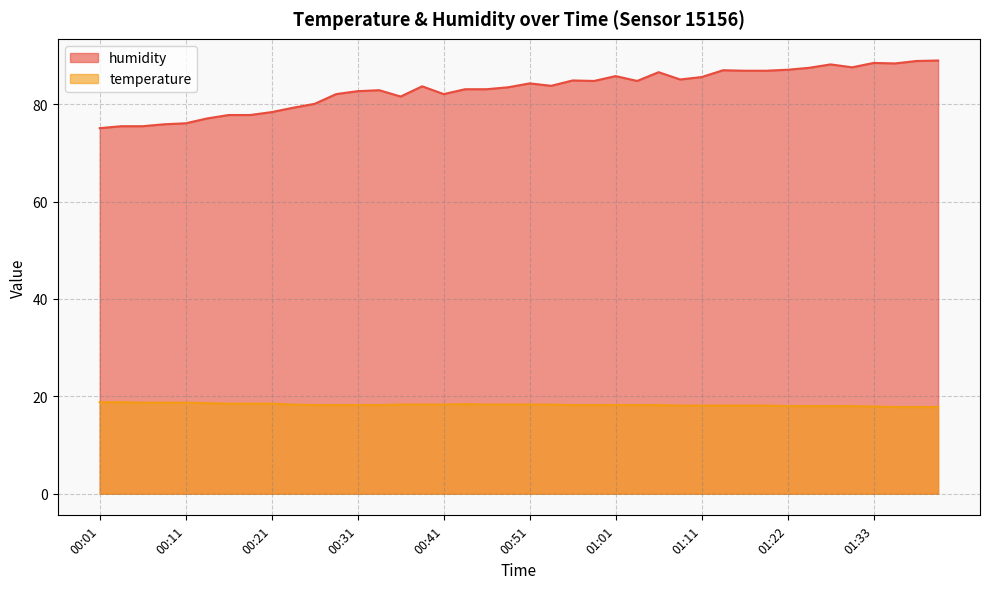

In humidity, how many points are higher than both neighbors (excluding endpoints)?

9